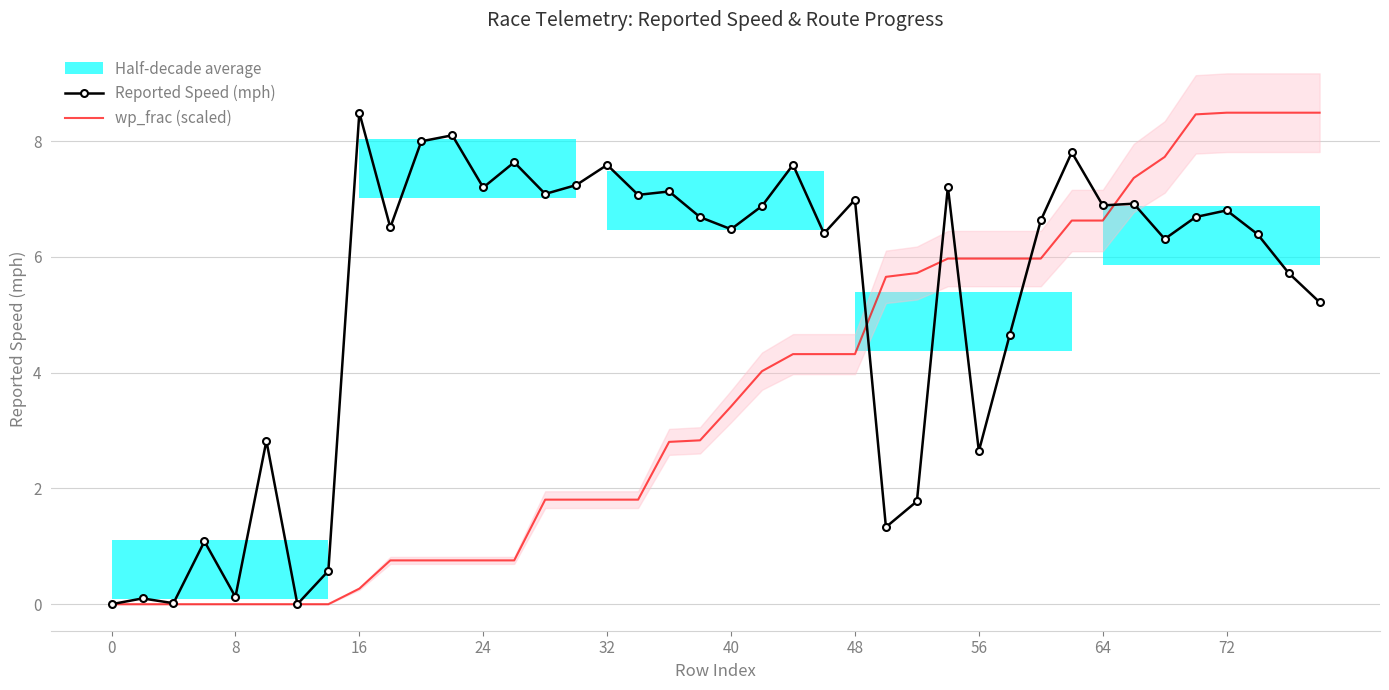

What is the difference between the second highest and minimum values in the wp_frac (scaled) series?

8.5